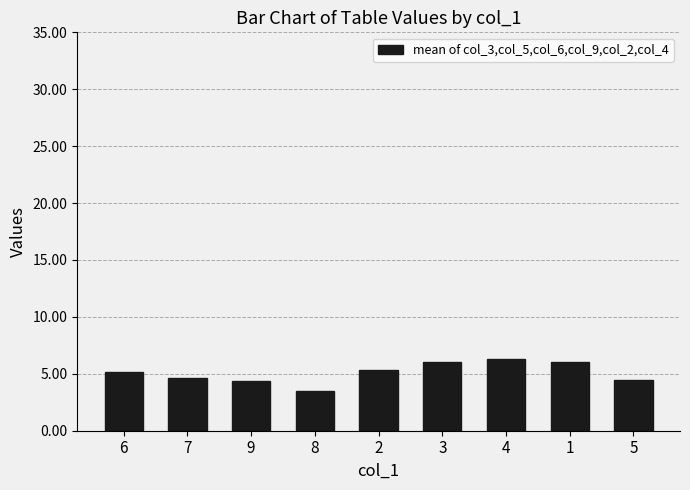

Does the chart contain stacked bars?

No